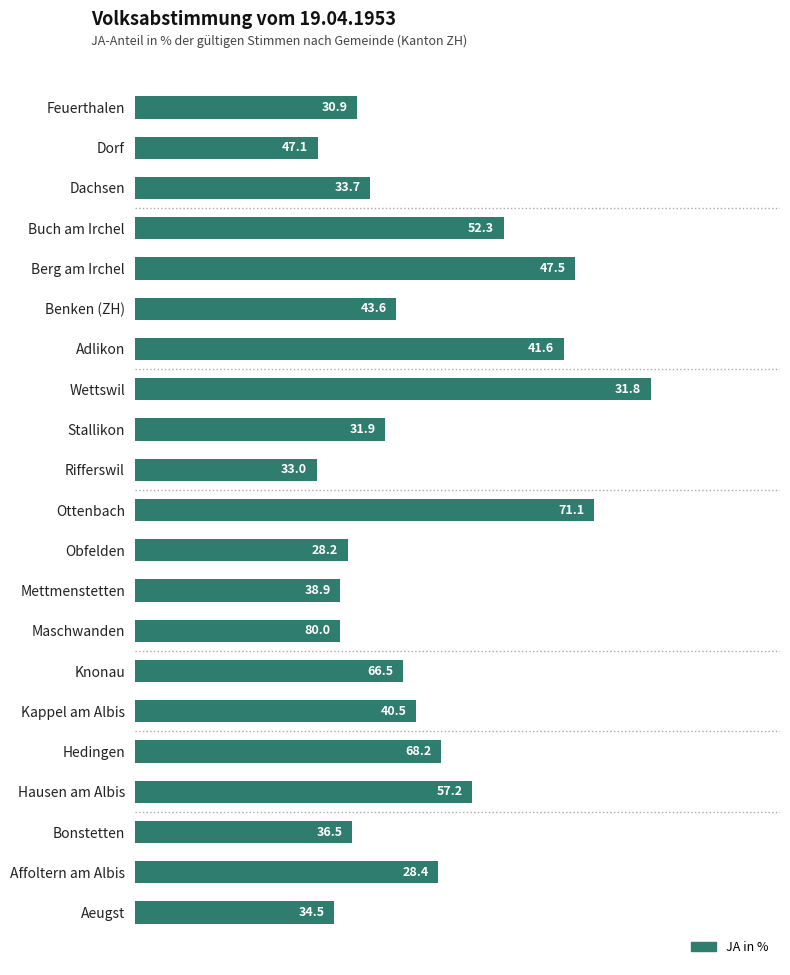

At which label is the value closest to 54?

Hausen am Albis